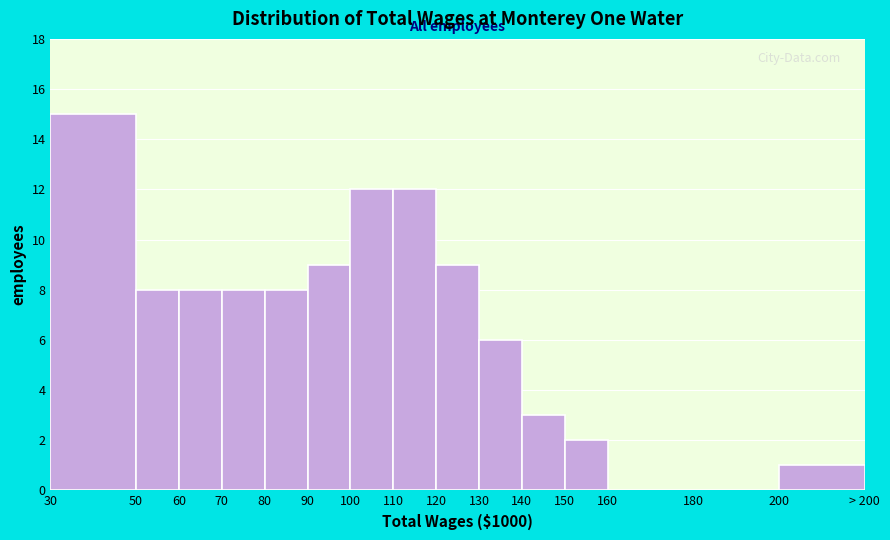

Reading left to right, list all the values displayed in this chart.

30=15	50=8	60=8	70=8	80=8	90=9	100=12	110=12	120=9	130=6	140=3	150=2	160=0	180=0	200=1